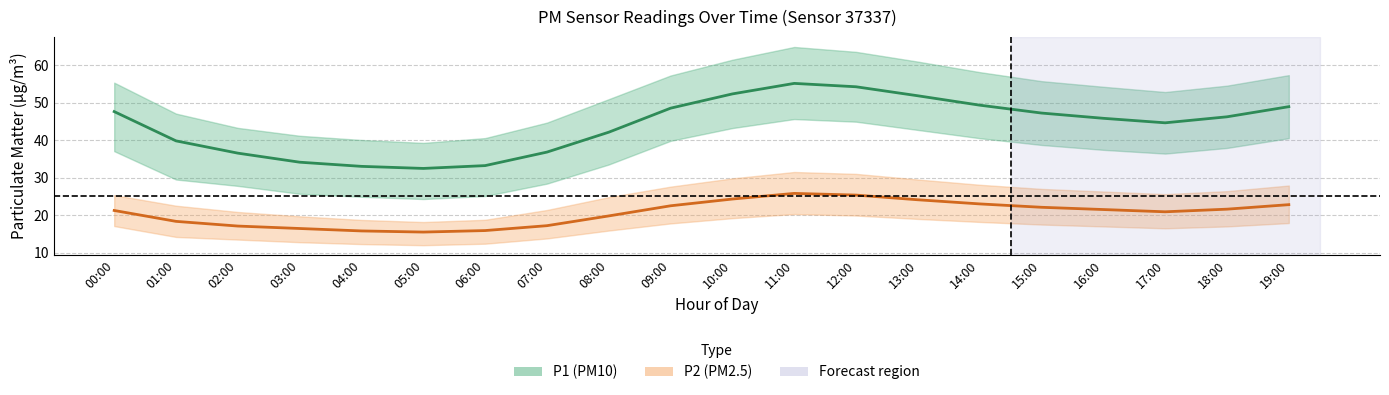

True or false: P2 (PM2.5) and P1 (PM10) cross at least once.

False